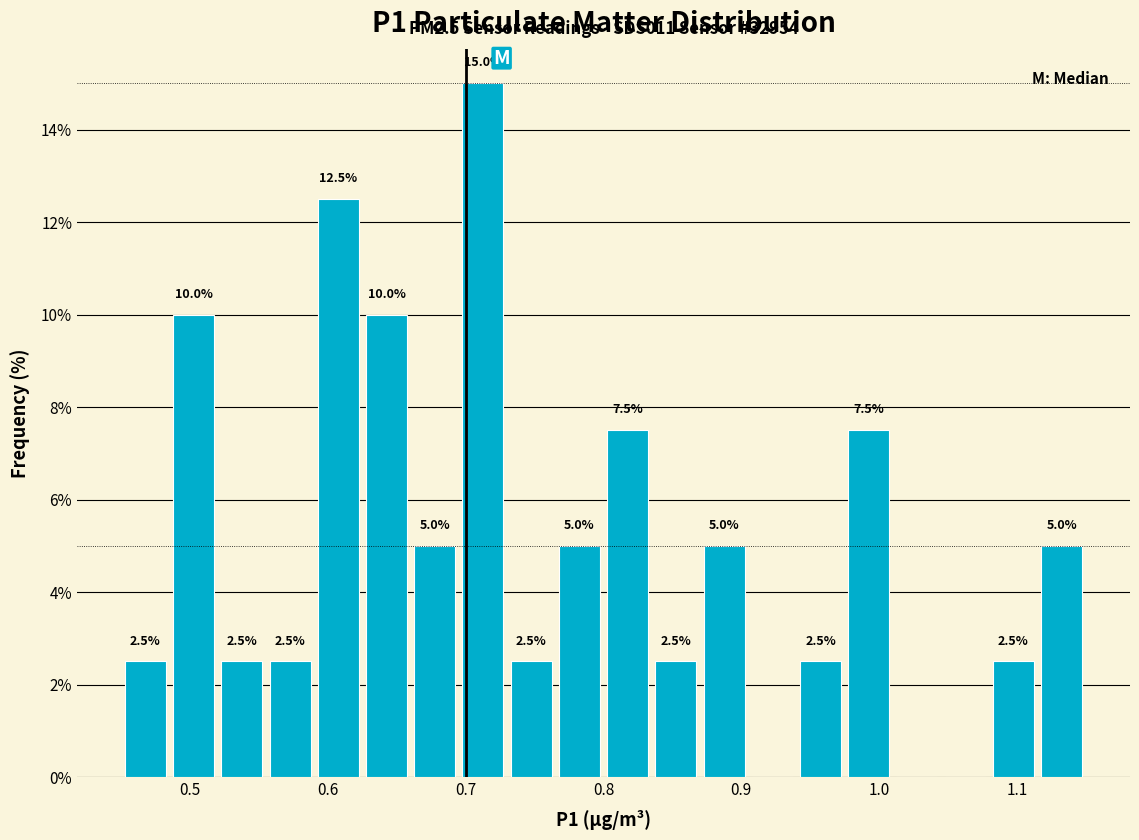

Read against the x-axis, roughly where is the centre of the tallest bar?

0.71